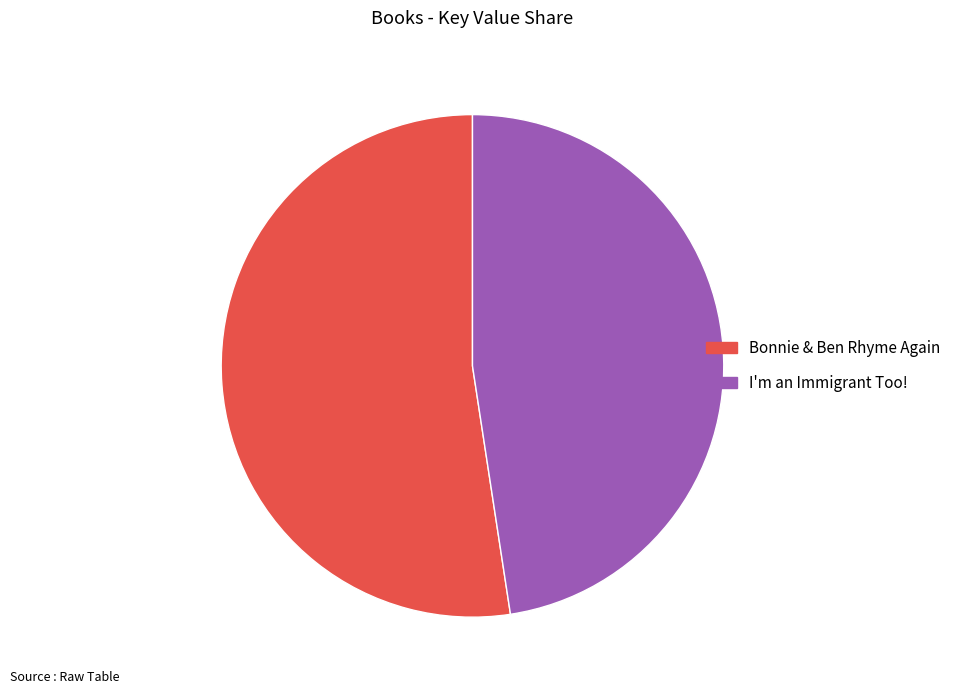

Between I'm an Immigrant Too! and Bonnie & Ben Rhyme Again, which is larger?

Bonnie & Ben Rhyme Again